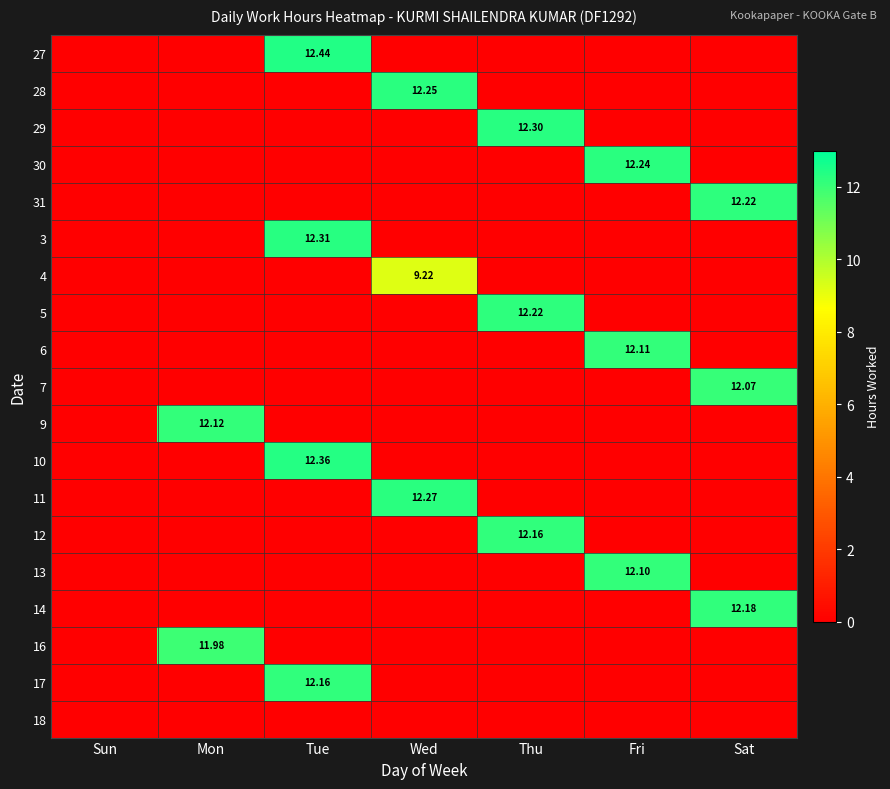

At which label is 11 closest to 6?

Sun